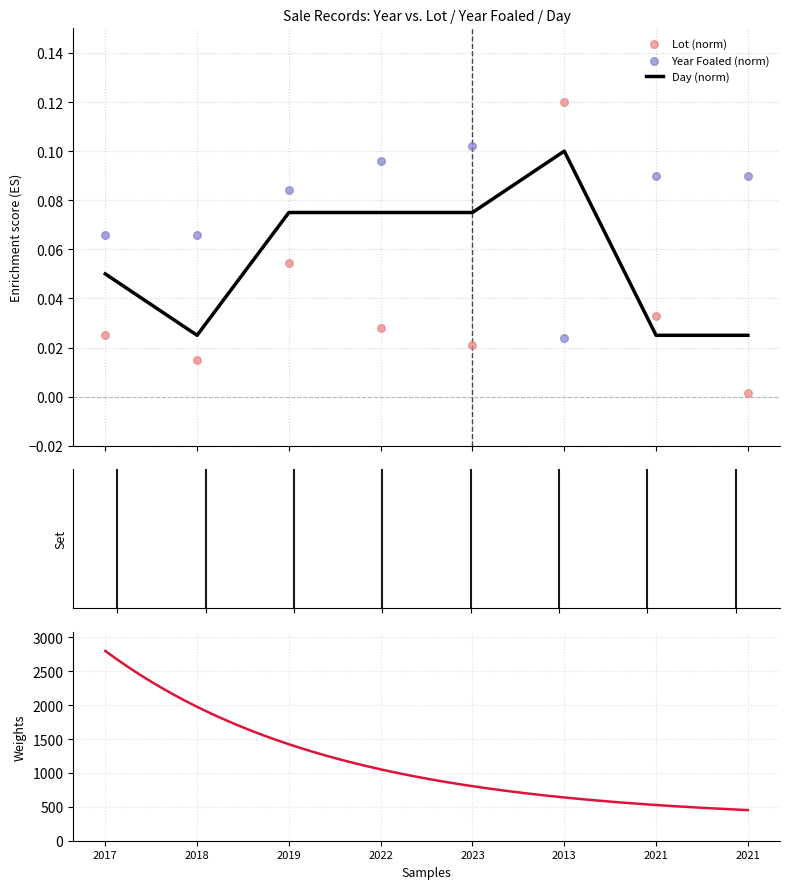

At which category is the sum across all series the highest?

2013